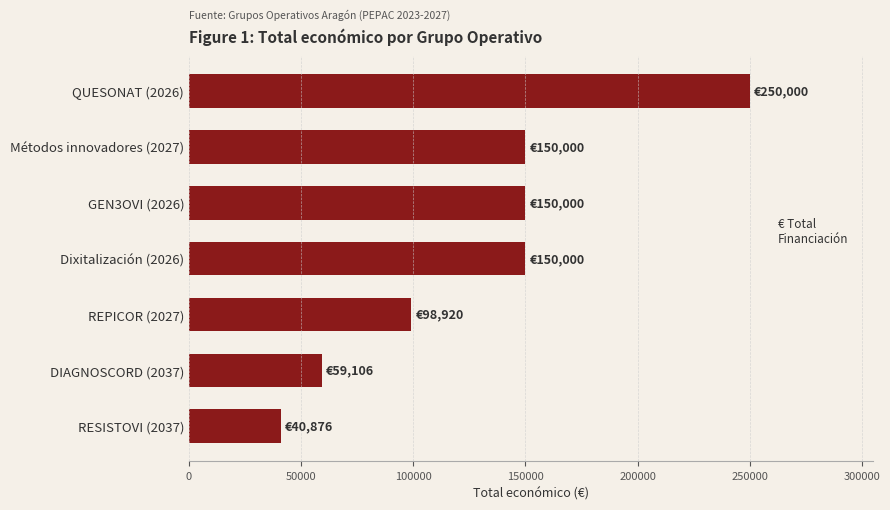

What is the difference between the maximum and minimum values?

209124